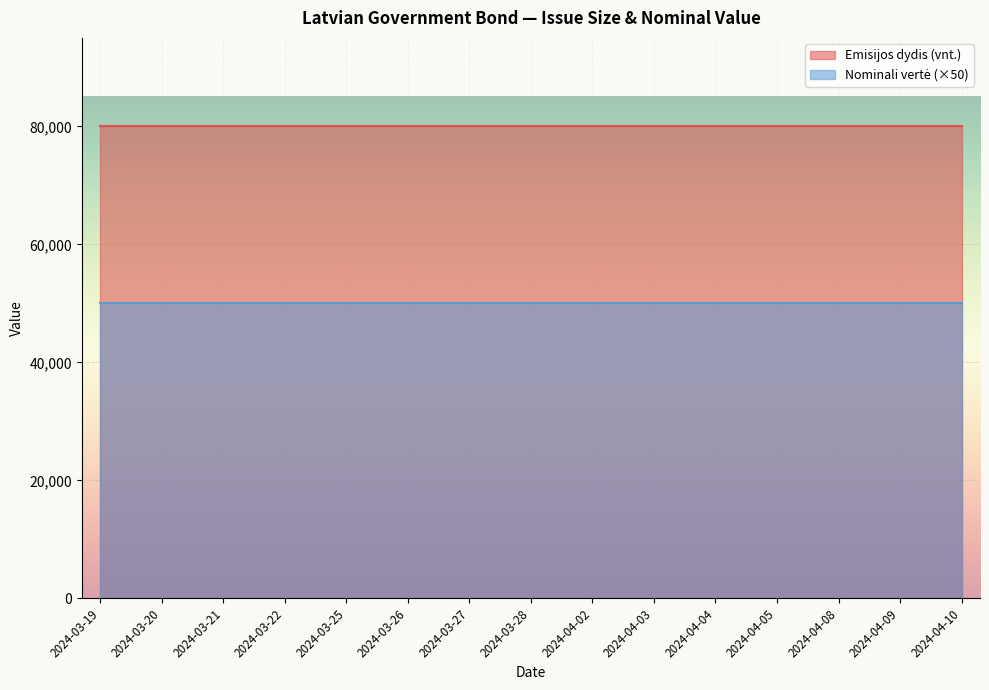

True or false: Emisijos dydis (vnt.) and Nominali vertė cross at least once.

False